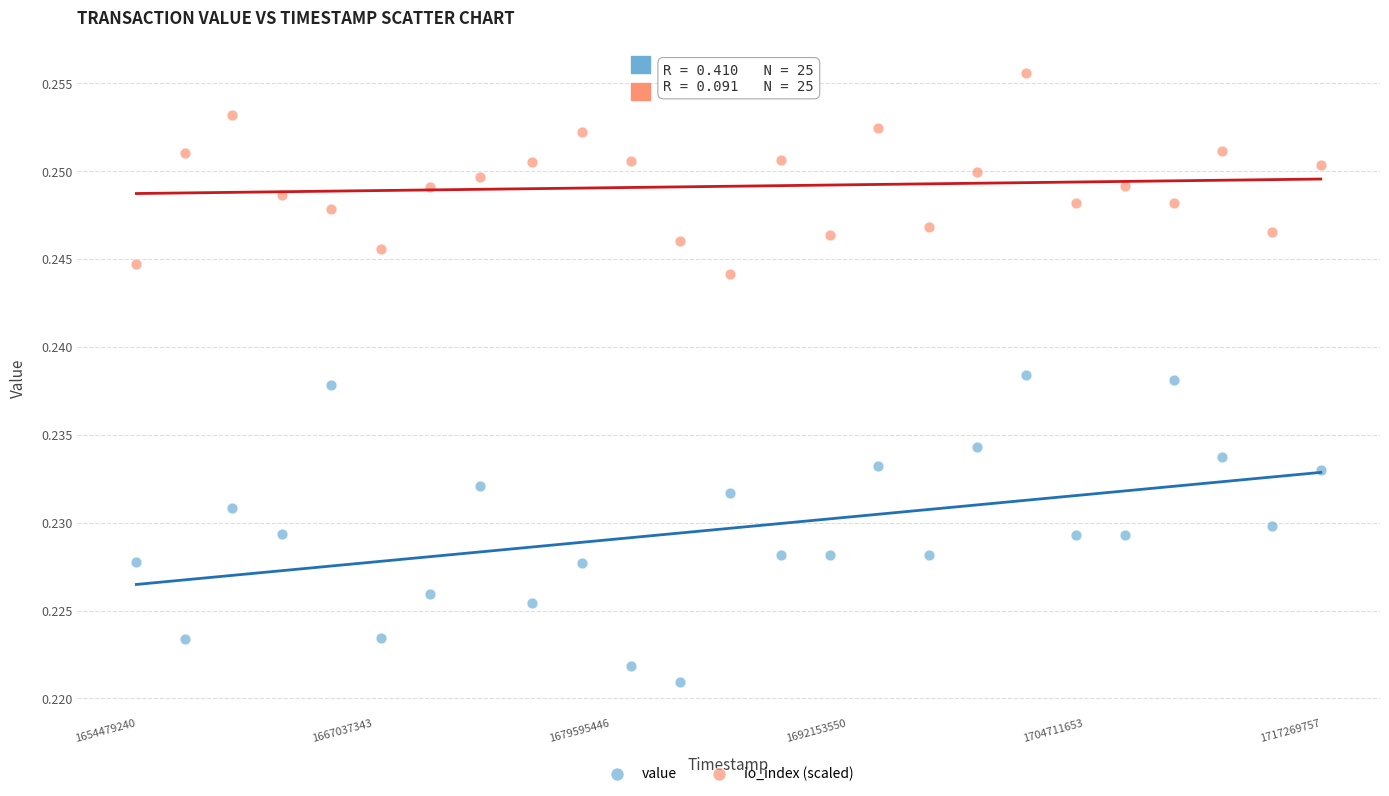

What is the X range (max minus min) for the scatter plot?

62790517.0